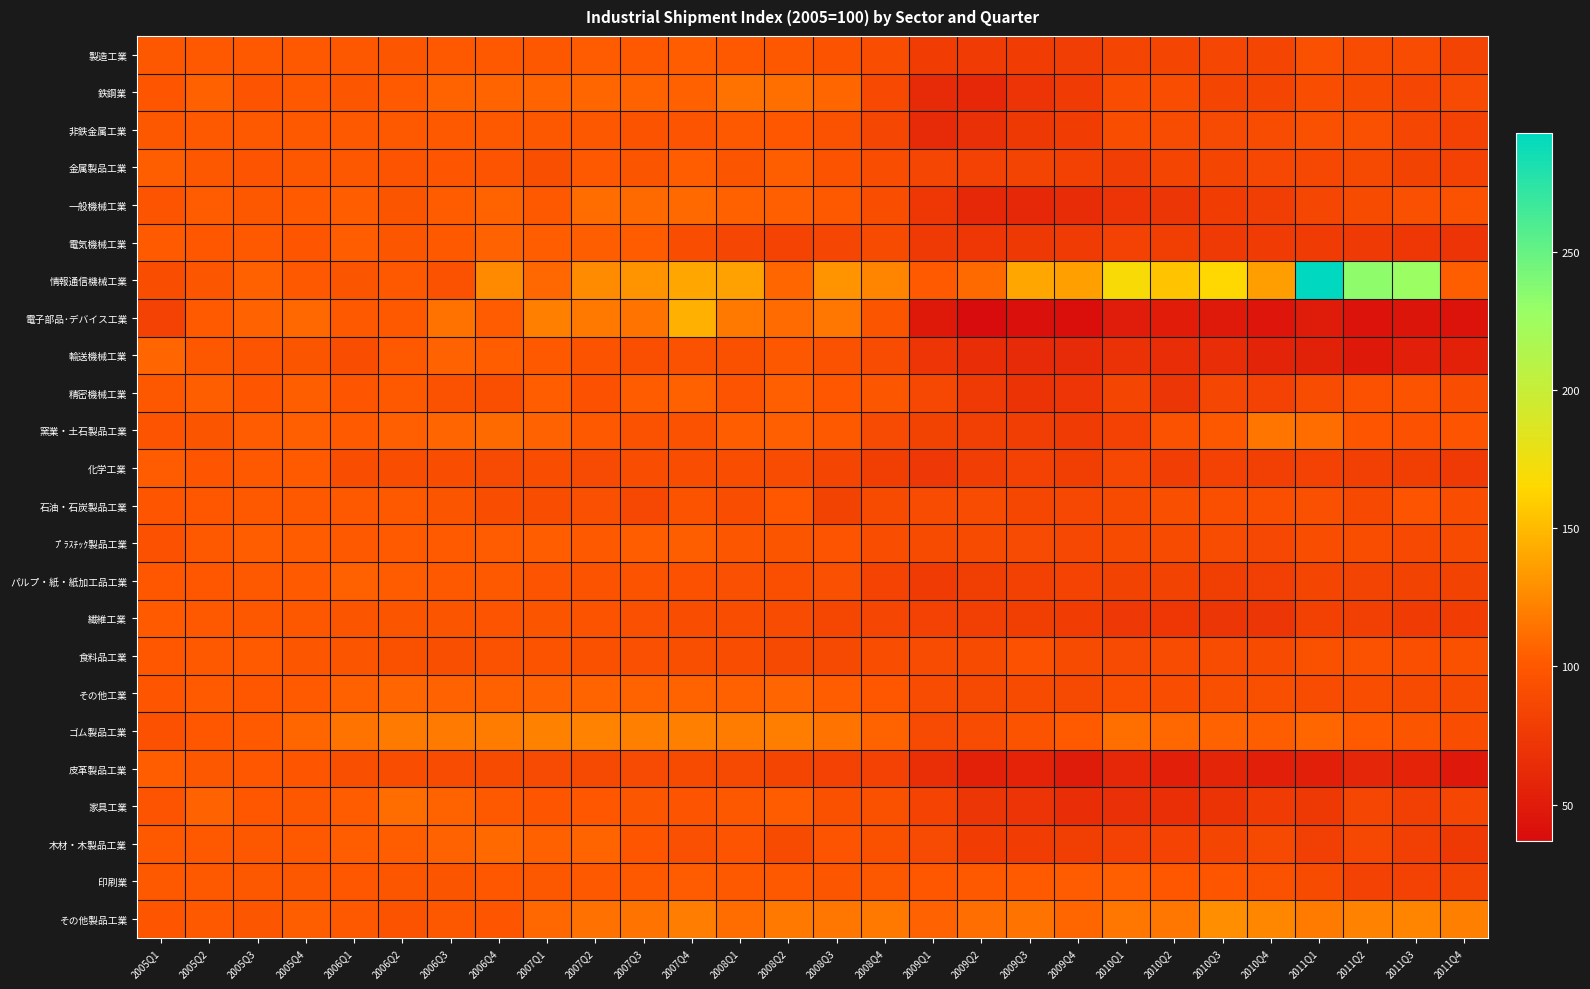

Which has a higher value, 2008Q2 or 2010Q3?

2008Q2